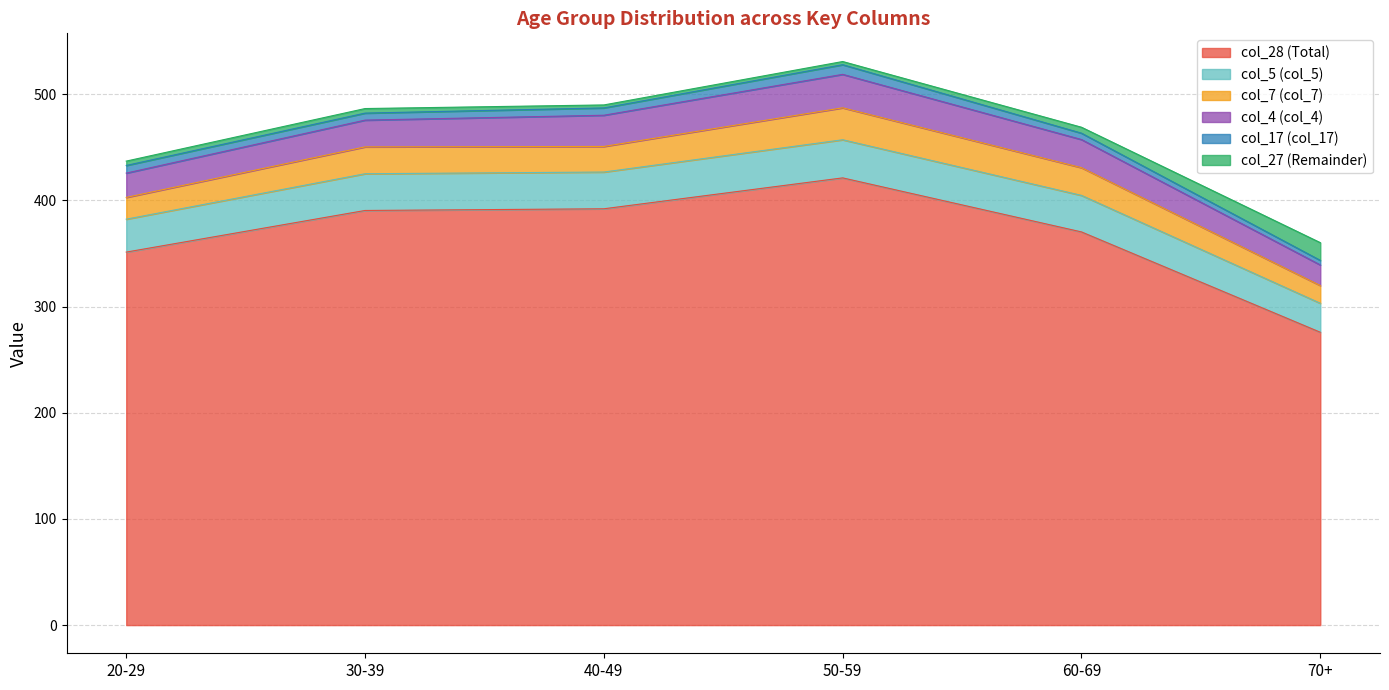

Rank the categories by col_5 (col_5) value from lowest to highest.

70+, 20-29, 60-69, 30-39, 40-49, 50-59